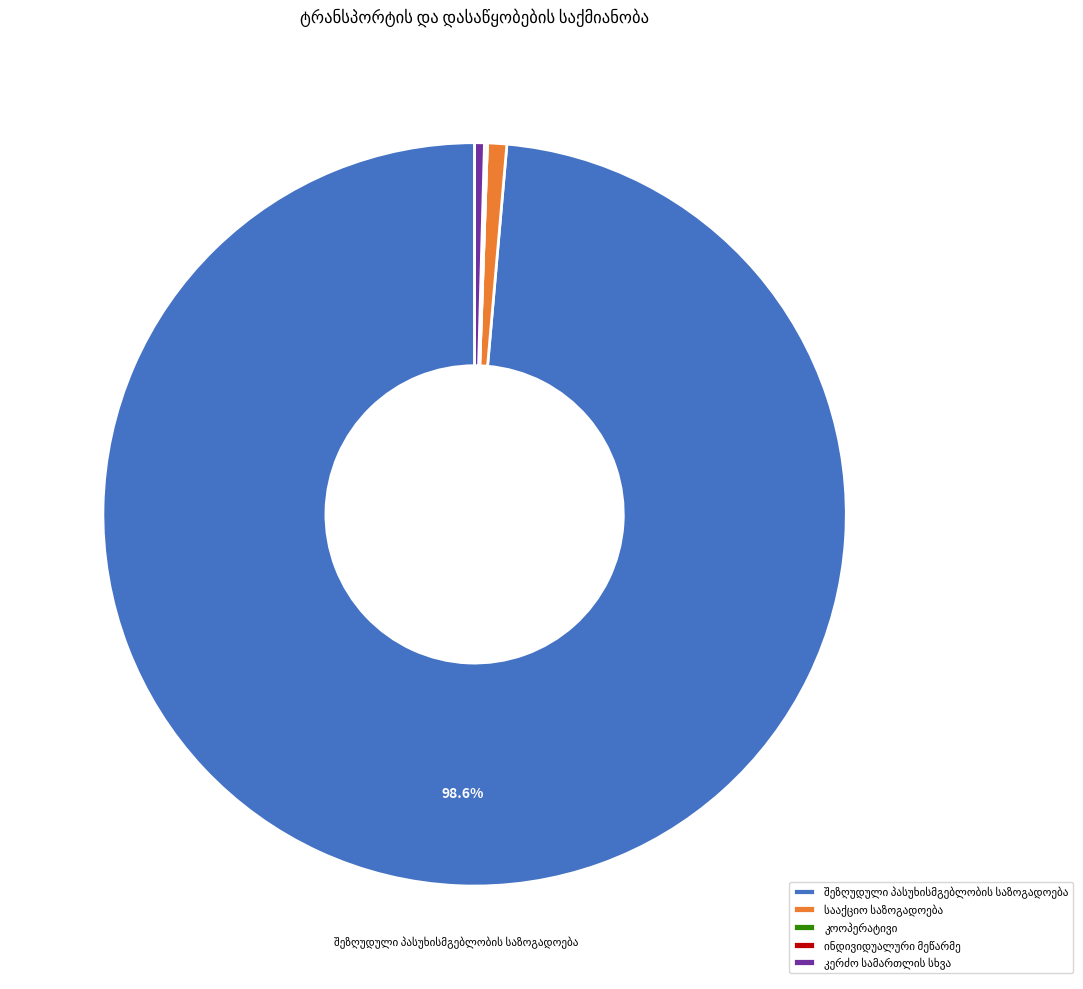

Is there a majority slice in this chart?

Yes